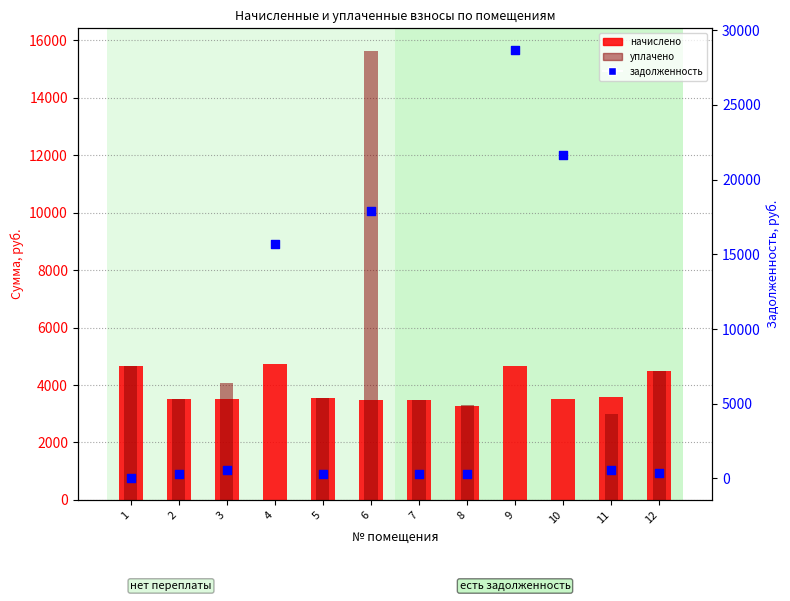

At which category is the sum across all series the highest?

6